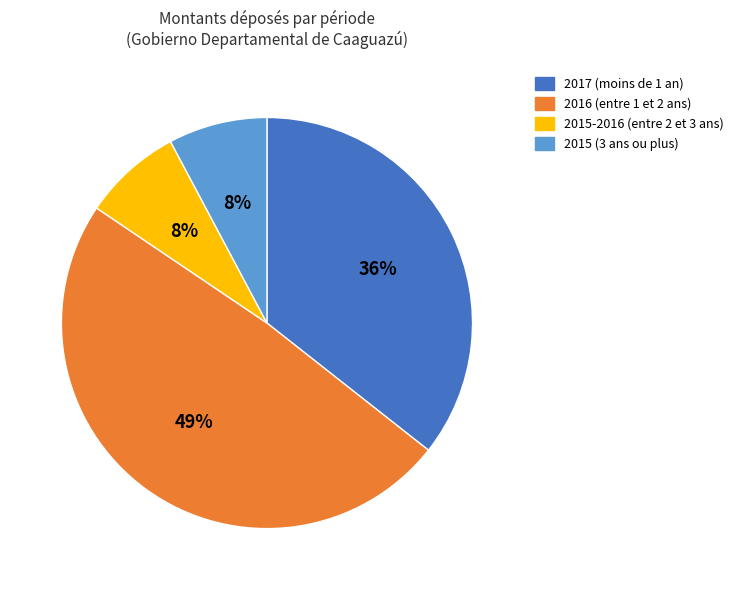

To the nearest percent, what is the difference between the largest and smallest slice percentages?

41%